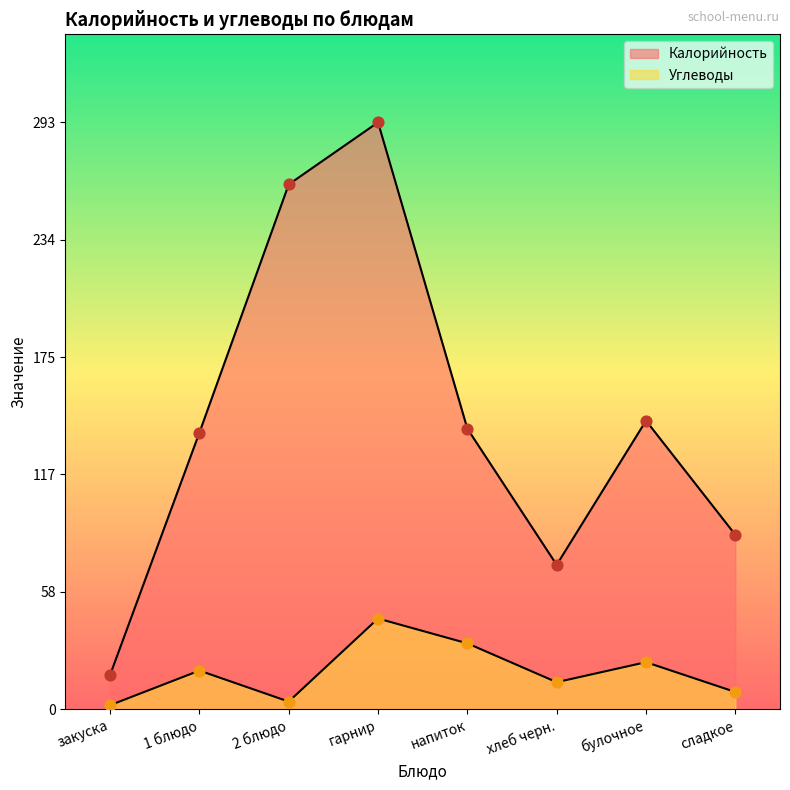

At how many categories does at least one series exceed 131?

5